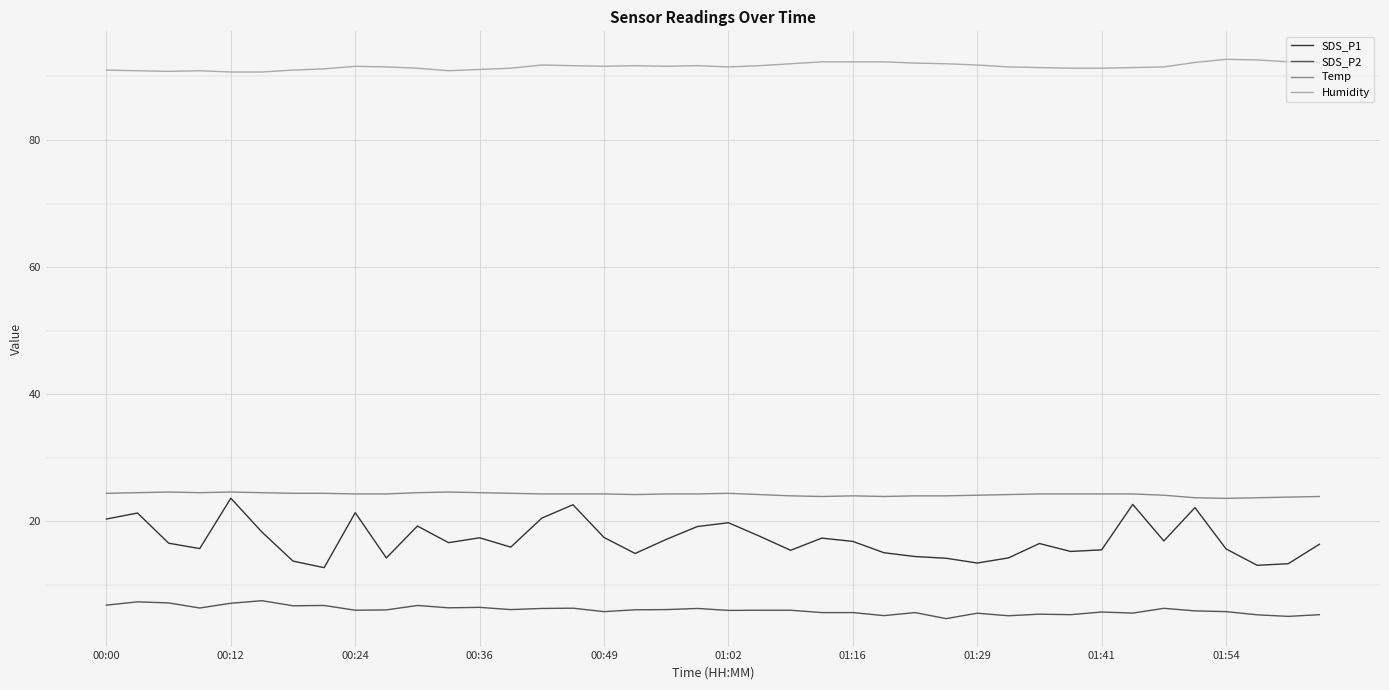

Does the chart have visible grid lines?

Yes